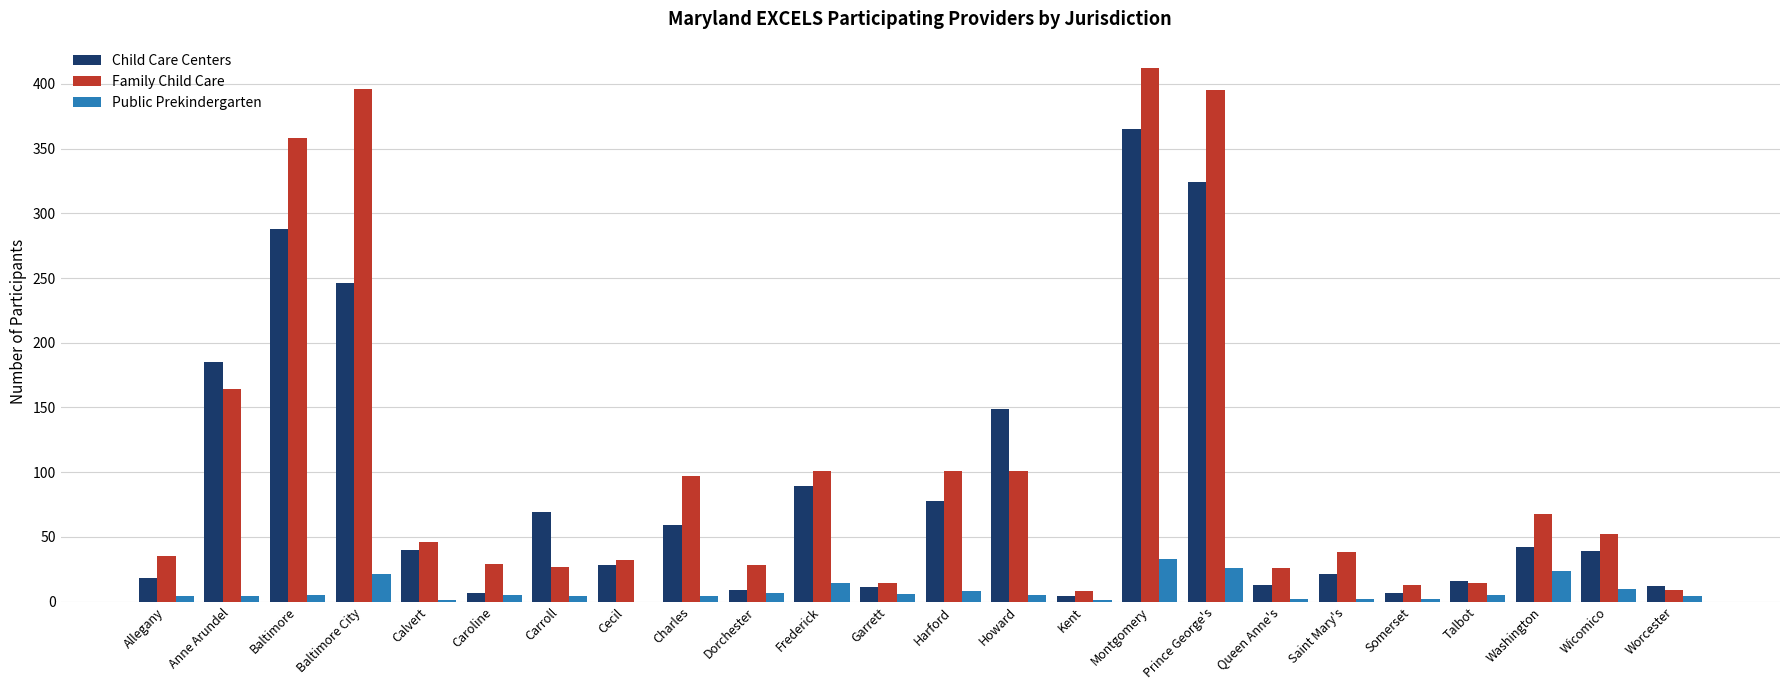

Is it true that Family Child Care equals 18 at Saint Mary's?

False